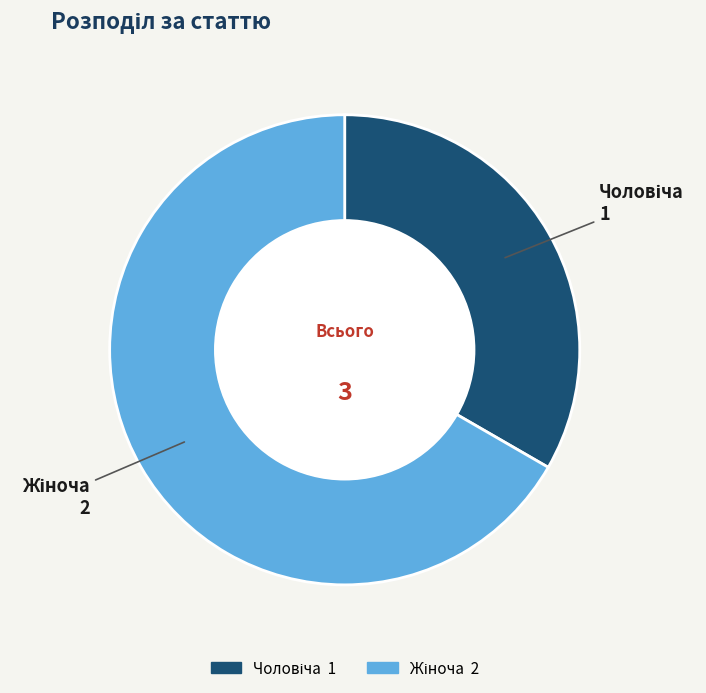

Is there a majority slice in this chart?

Yes